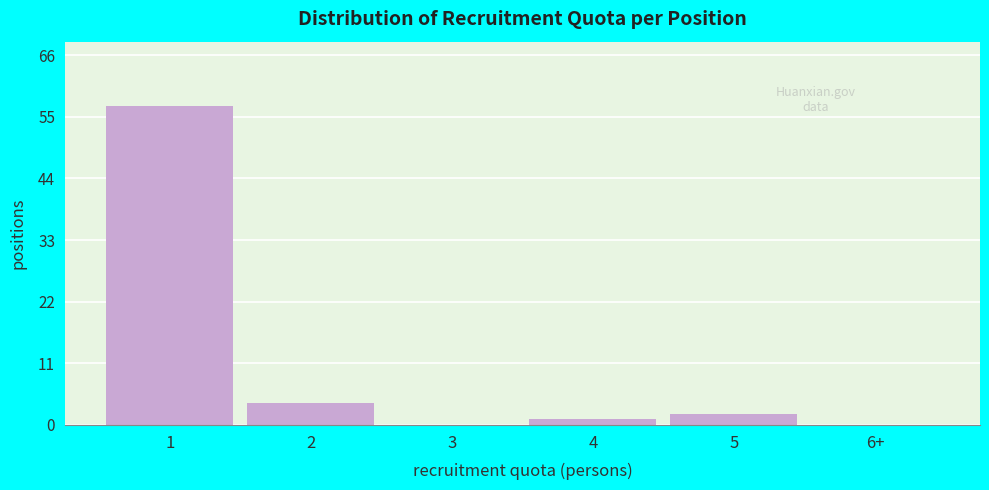

Reading left to right, what are all the values shown in this chart?

1=57	2=4	3=0	4=1	5=2	6+=0